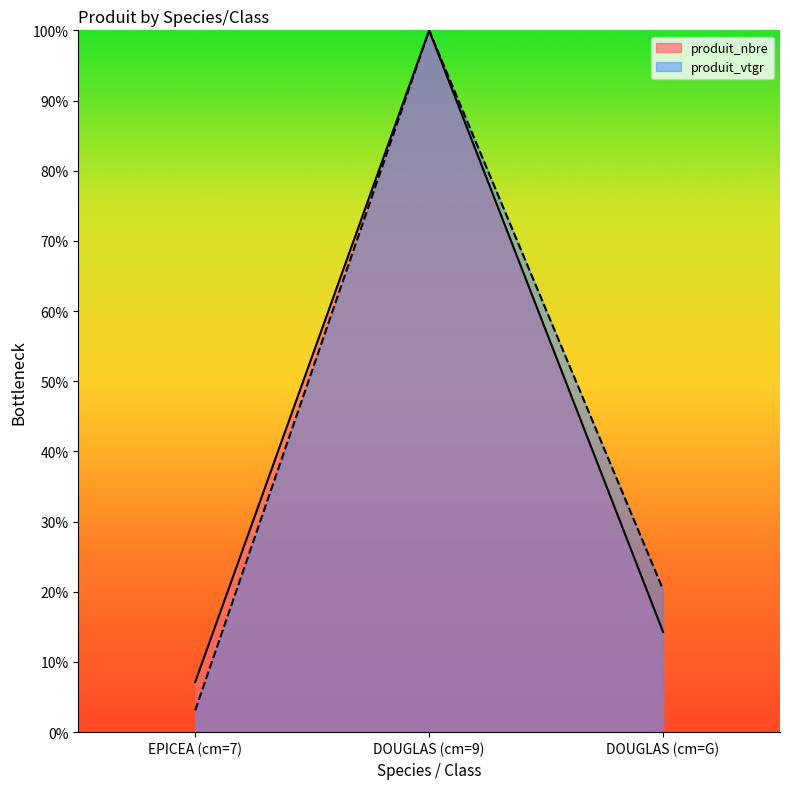

Which series changed the most between DOUGLAS (cm=9) and DOUGLAS (cm=G)?

produit_nbre